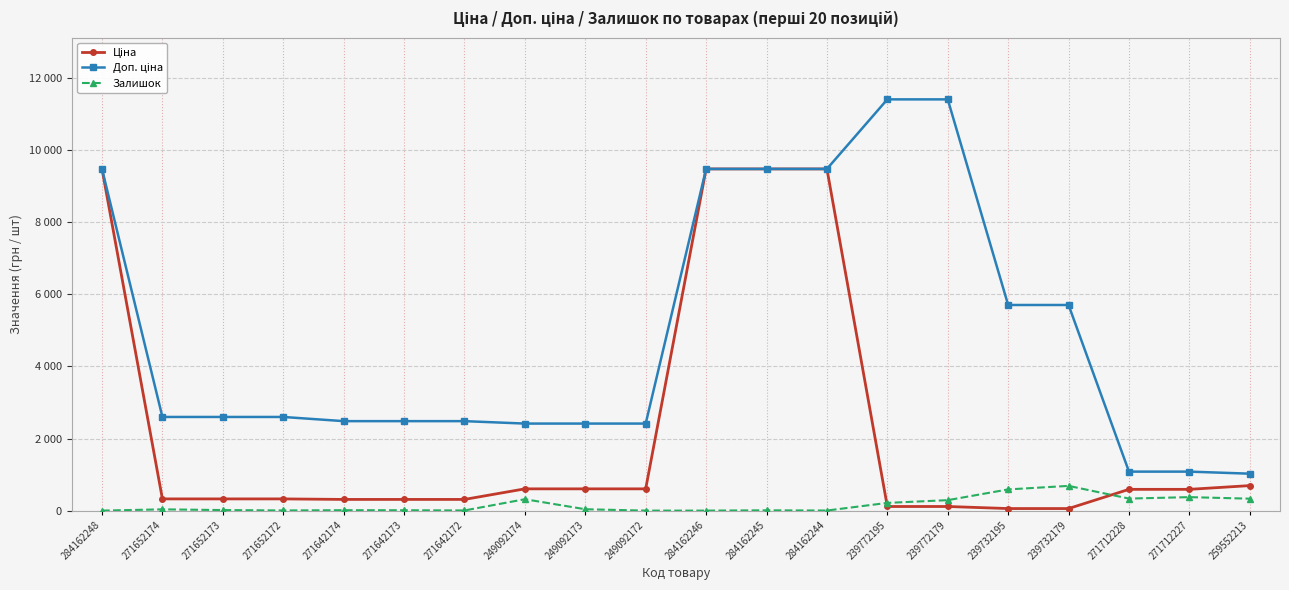

What position from the left is 249092173?

9